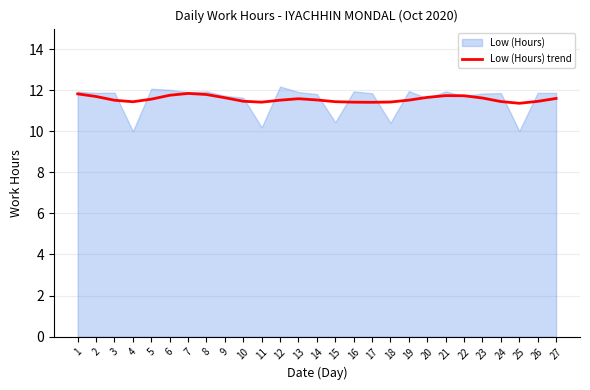

The value of Low (Hours) trend at 7 is 17.0. True or false?

False